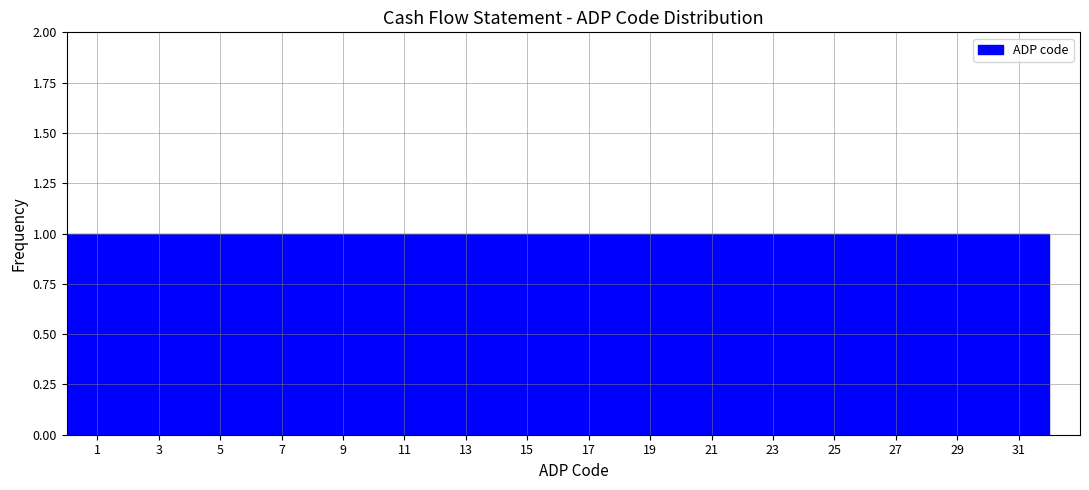

How tall is the bar that spans 18 to 19 on the x-axis? The values are not printed on the chart, so give them approximately, as read against the axis.

1